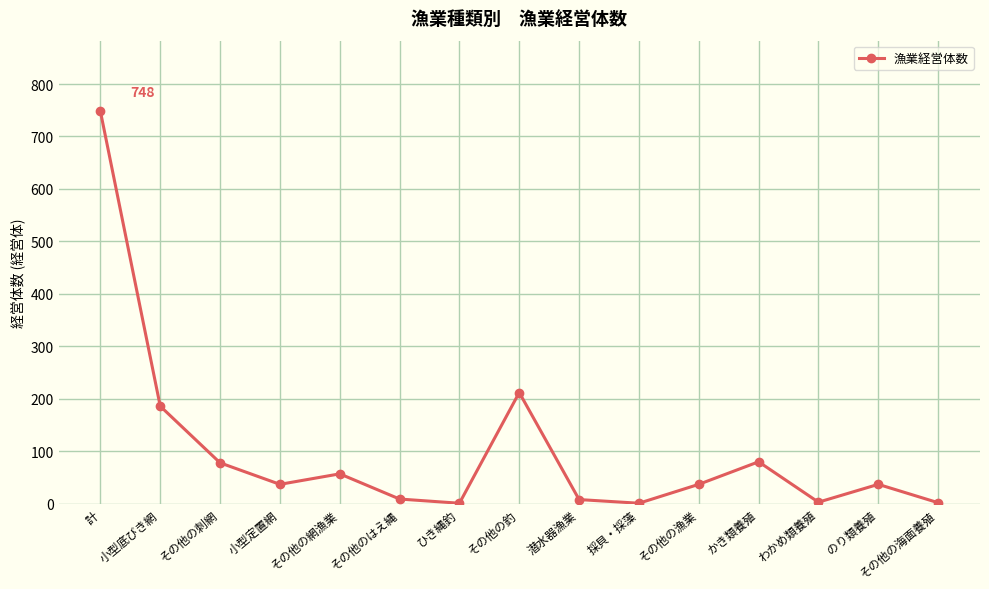

Where does the data first go above 37?

計